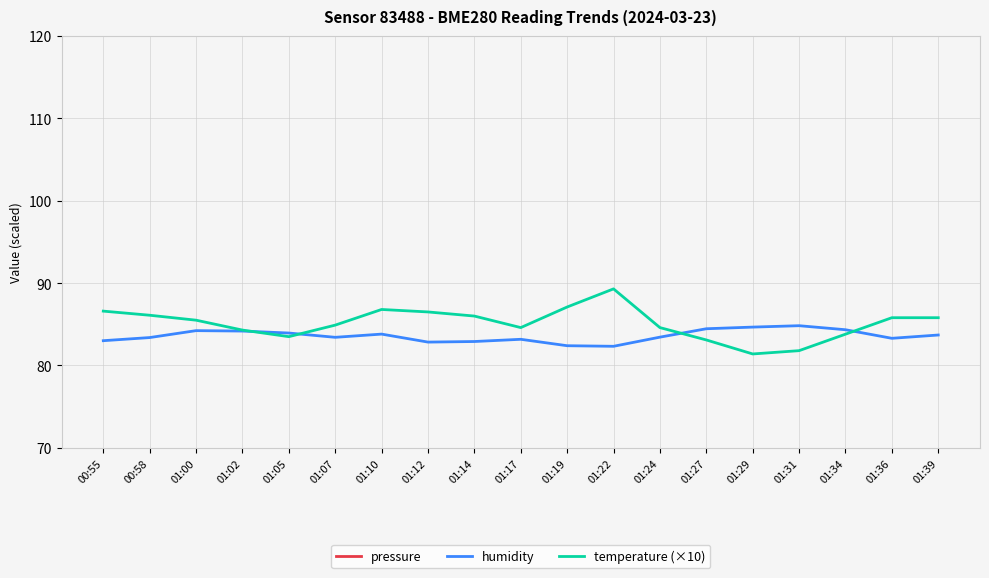

Reading left to right, list all the values displayed in this chart.

pressure: 00:55=999.2	00:58=980.3	01:00=1000.0	01:02=972.5	01:05=933.4	01:07=956.1	01:10=964.8	01:12=952.2	01:14=957.5	01:17=940.2	01:19=928.2	01:22=947.6	01:24=945.7	01:27=939.4	01:29=938.9	01:31=900.0	01:34=901.0	01:36=905.3	01:39=908.5
humidity: 00:55=83.0	00:58=83.4	01:00=84.2	01:02=84.2	01:05=83.9	01:07=83.4	01:10=83.8	01:12=82.8	01:14=82.9	01:17=83.2	01:19=82.4	01:22=82.3	01:24=83.4	01:27=84.5	01:29=84.7	01:31=84.8	01:34=84.3	01:36=83.3	01:39=83.7
temperature (×10): 00:55=86.6	00:58=86.1	01:00=85.5	01:02=84.3	01:05=83.5	01:07=84.9	01:10=86.8	01:12=86.5	01:14=86.0	01:17=84.6	01:19=87.1	01:22=89.3	01:24=84.6	01:27=83.1	01:29=81.4	01:31=81.8	01:34=83.8	01:36=85.8	01:39=85.8